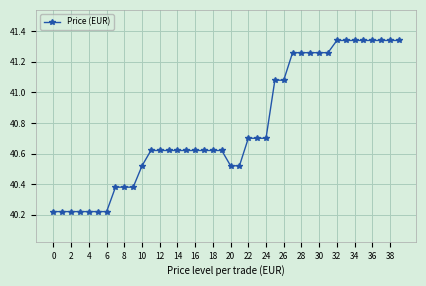

What is the sum of all values?

1631.1